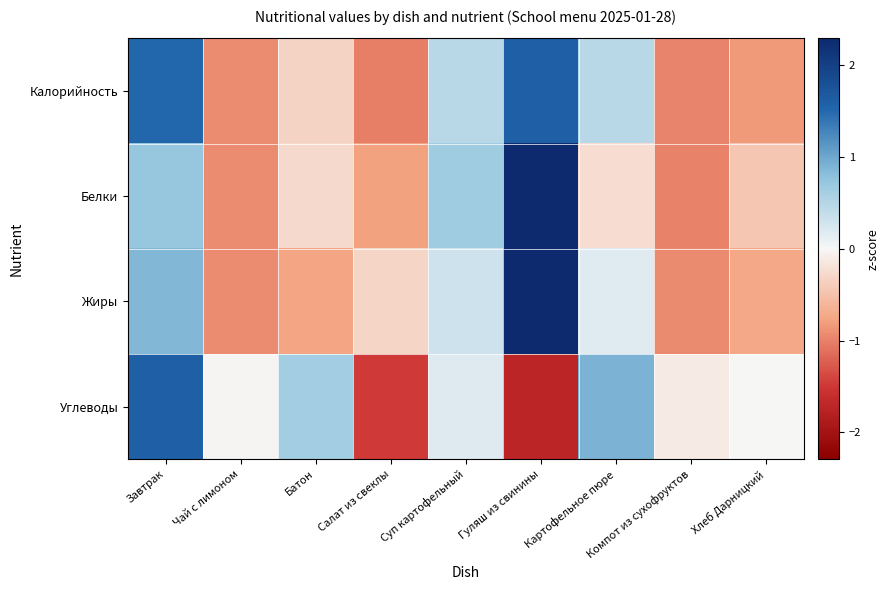

At how many categories does at least one series exceed 1?

2